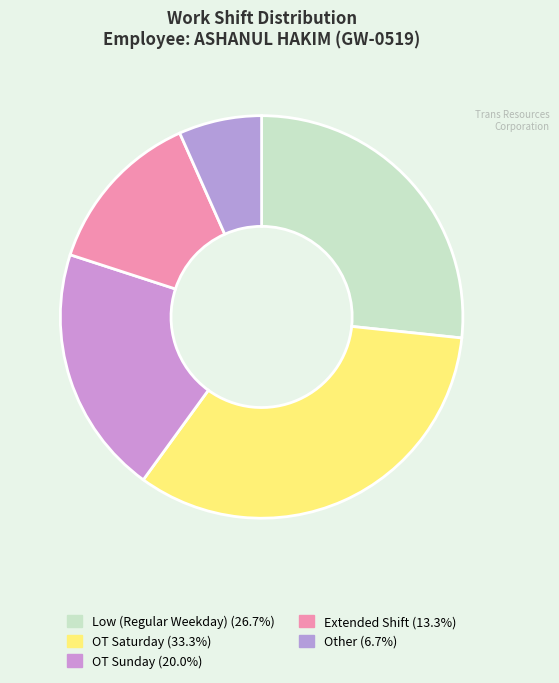

Count the number of slices in the pie.

5